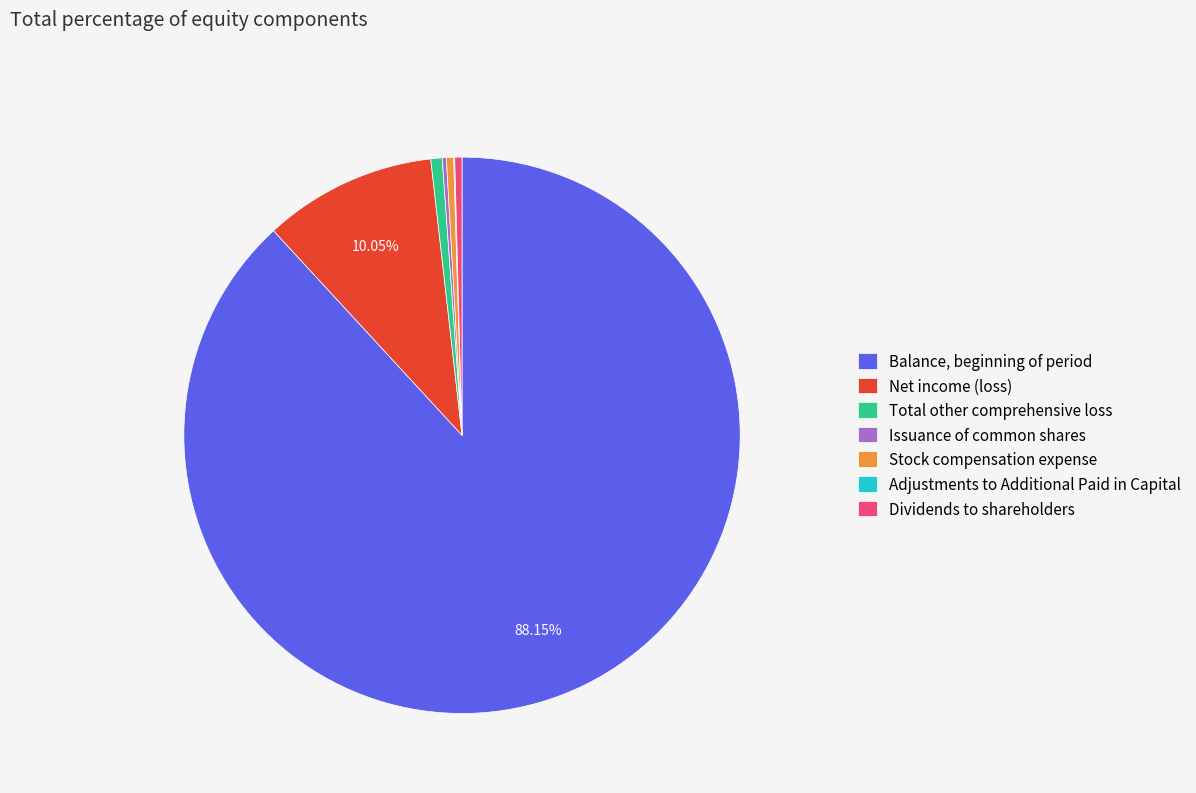

Is Balance, beginning of period the majority of the pie?

Yes